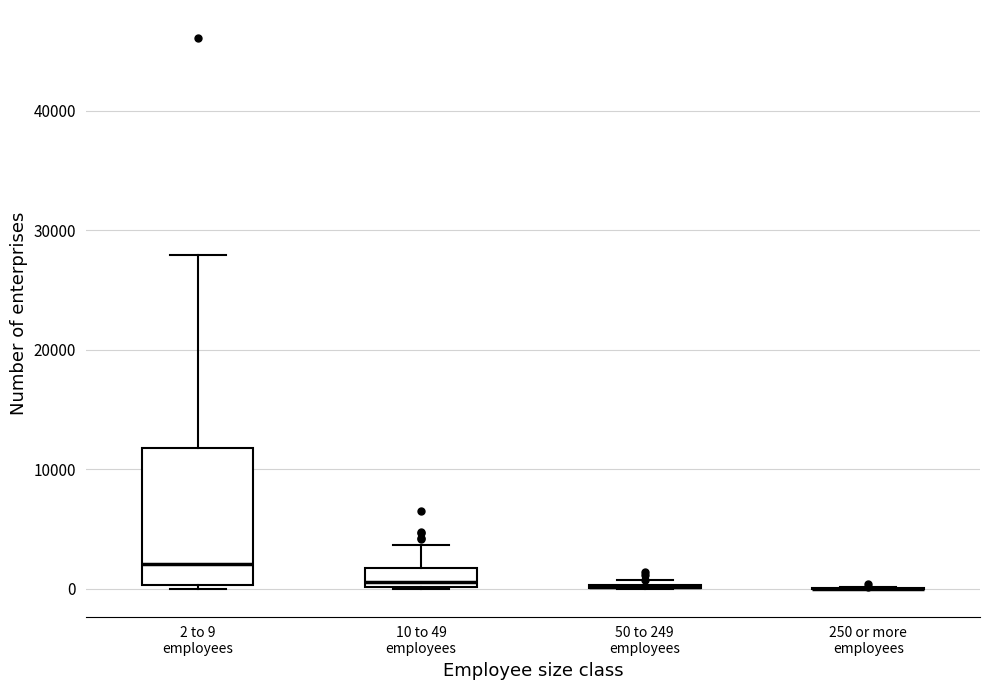

Where does the upper whisker of the box for 2 to 9 employees end on the y-axis? The values are not printed on the chart, so give them approximately, as read against the axis.

28000